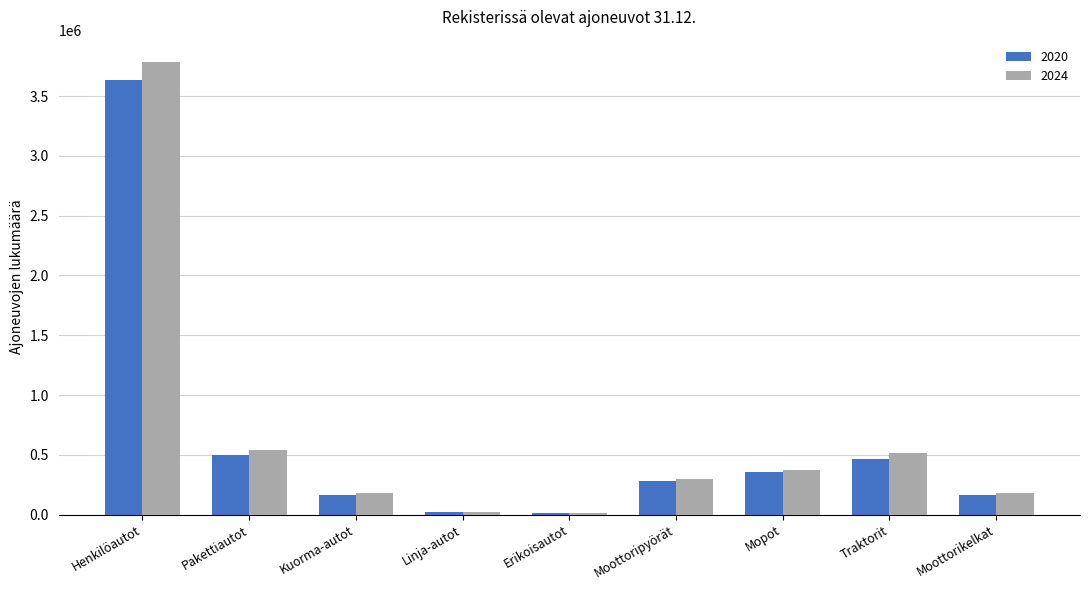

Is it true that 2020 equals 3632851 at Henkilöautot?

True